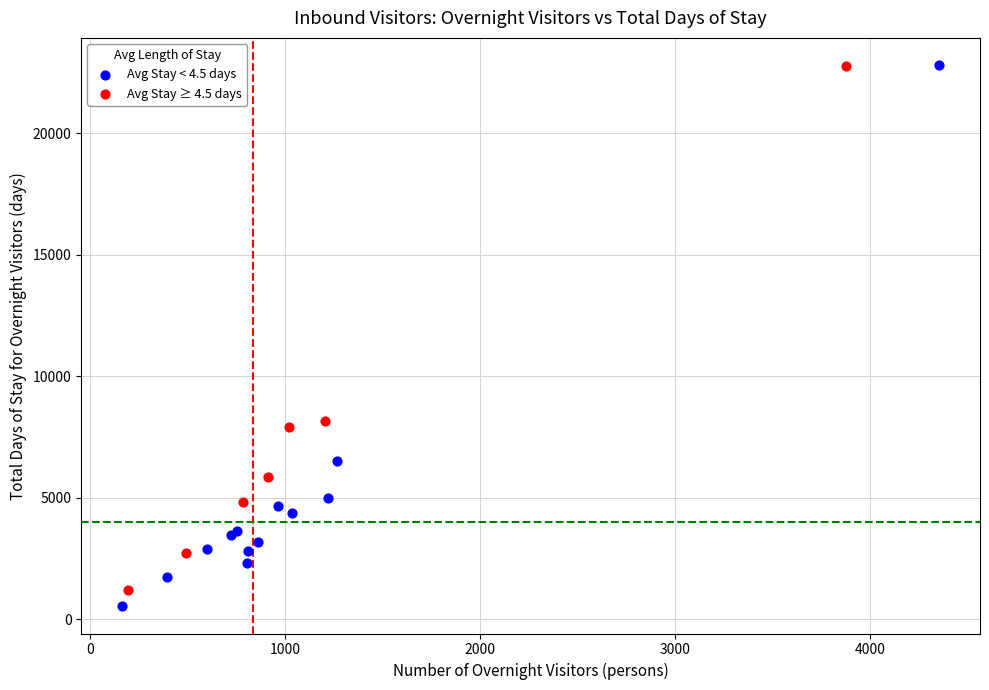

Which series has the widest spread of Y values?

Avg Stay < 4.5 days